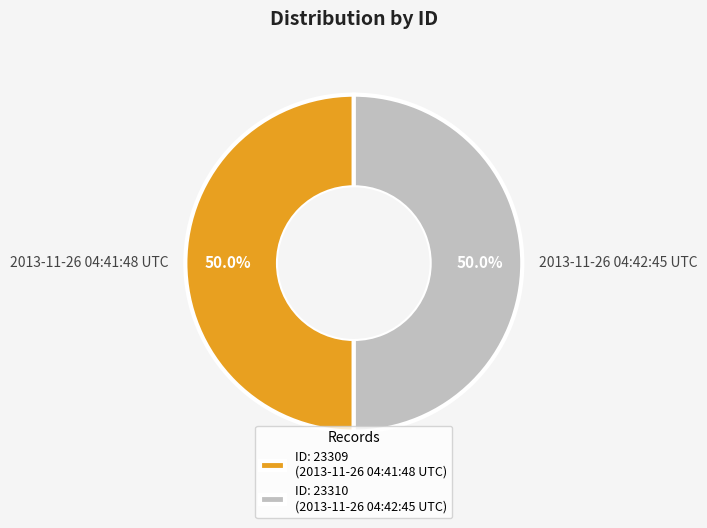

The 2013-11-26 04:41:48 UTC slice represents 50% of the pie. True or false?

True